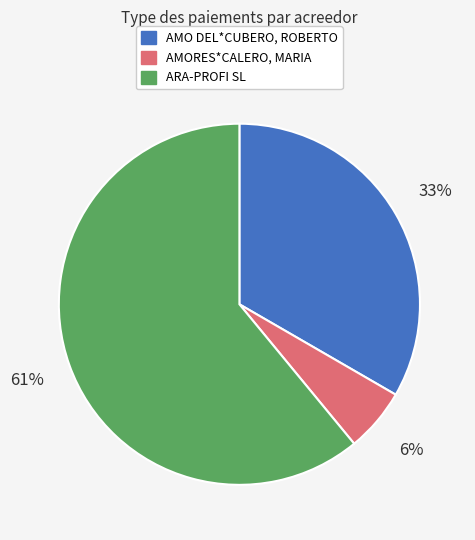

How many segments does this pie chart have?

3